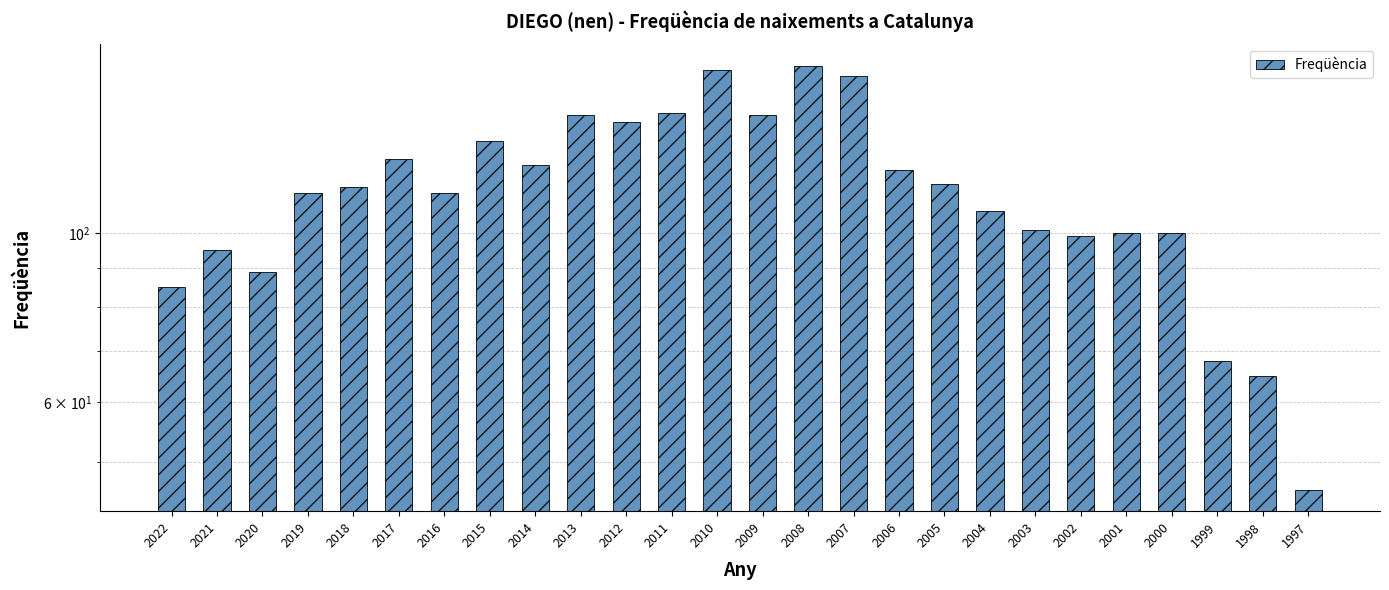

Which label corresponds to the smallest value in the chart?

1997